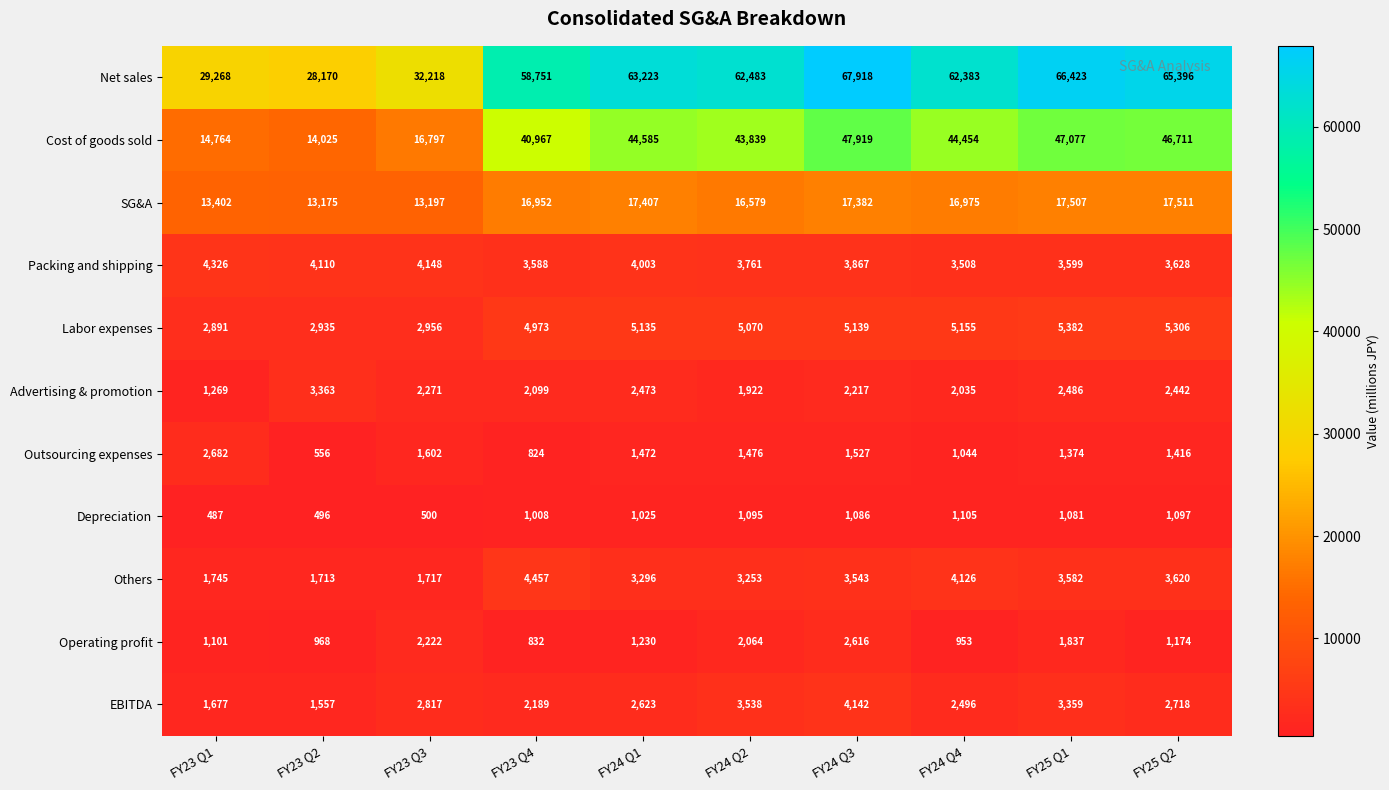

At which category does the chart reach its minimum across all series?

FY23 Q1